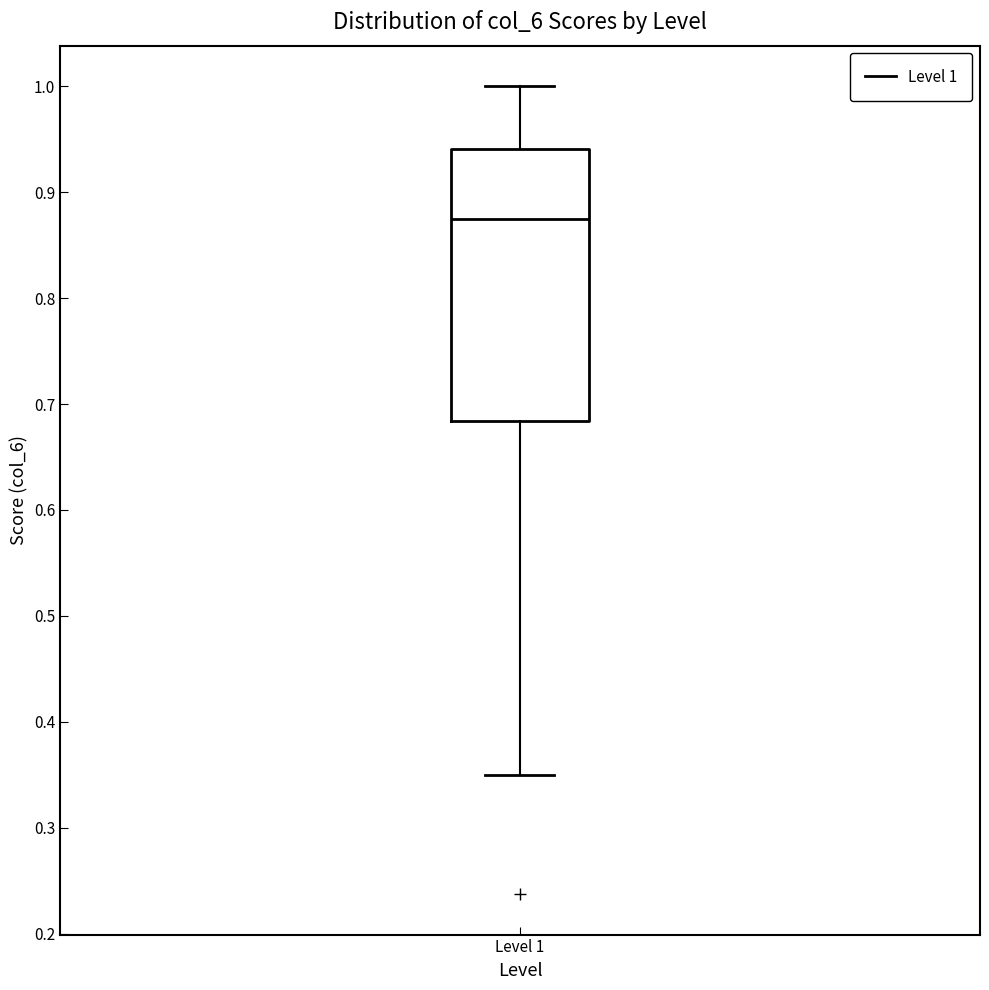

Transcribe this box plot: give where the median line is, the range the box spans, and where the two whiskers end, as read against the y-axis. The values are not printed on the chart, so give them approximately, as read against the axis.

median 0.88, box 0.68 to 0.94, whiskers 0.35 to 1.00